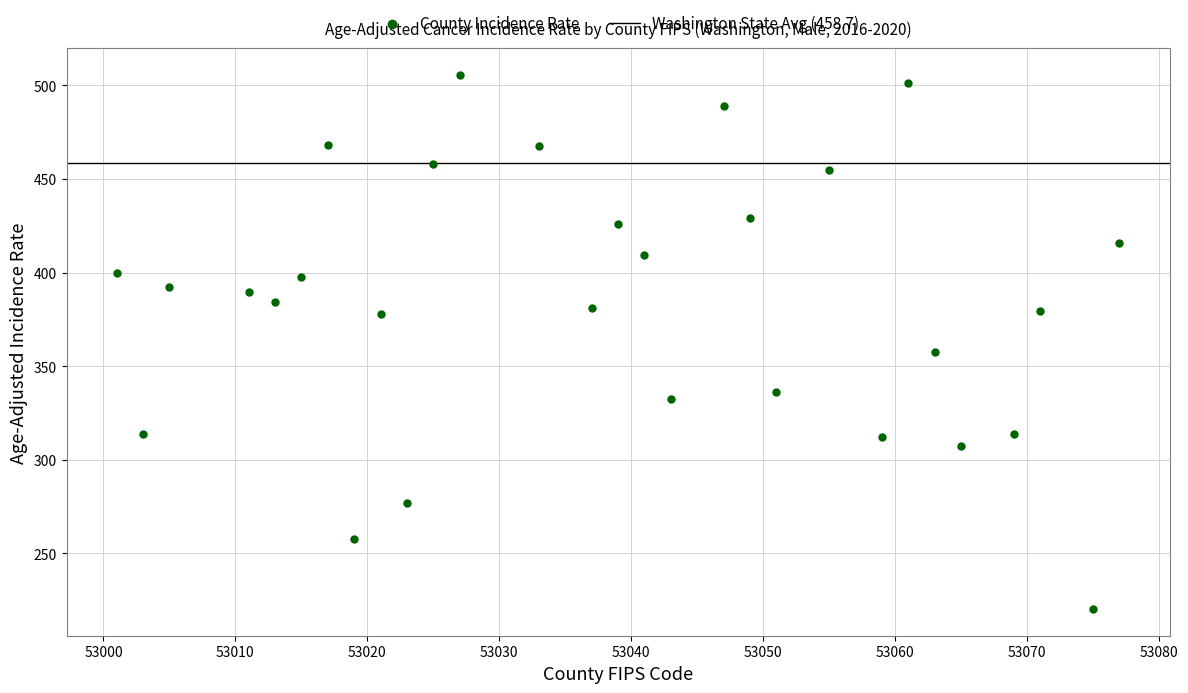

What is the range of X values (max minus min)?

76.0